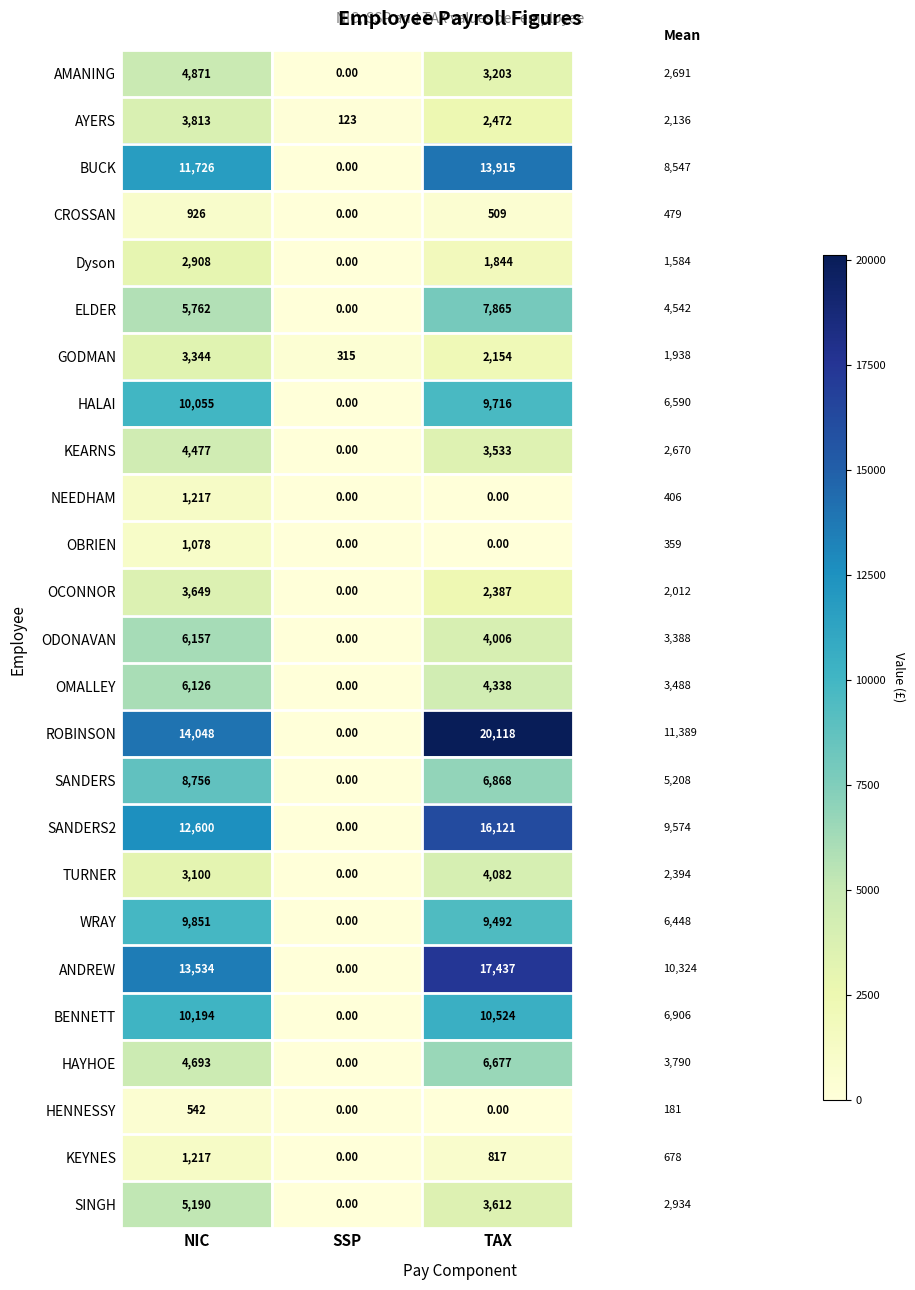

How many categories are shown in the chart?

3